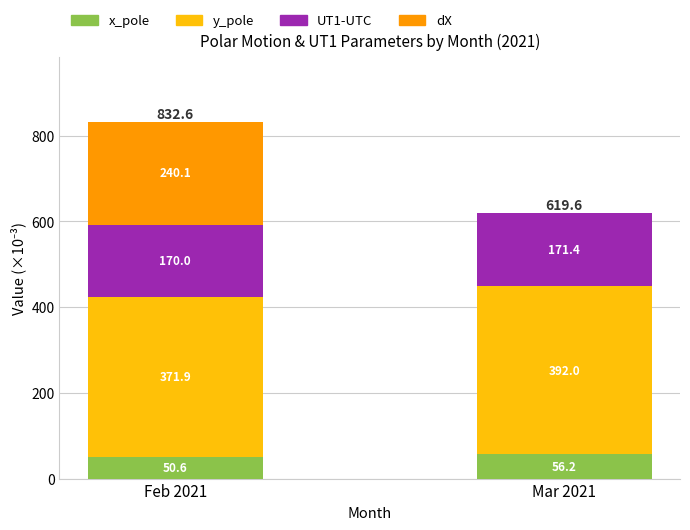

How many series are shown in this chart?

4